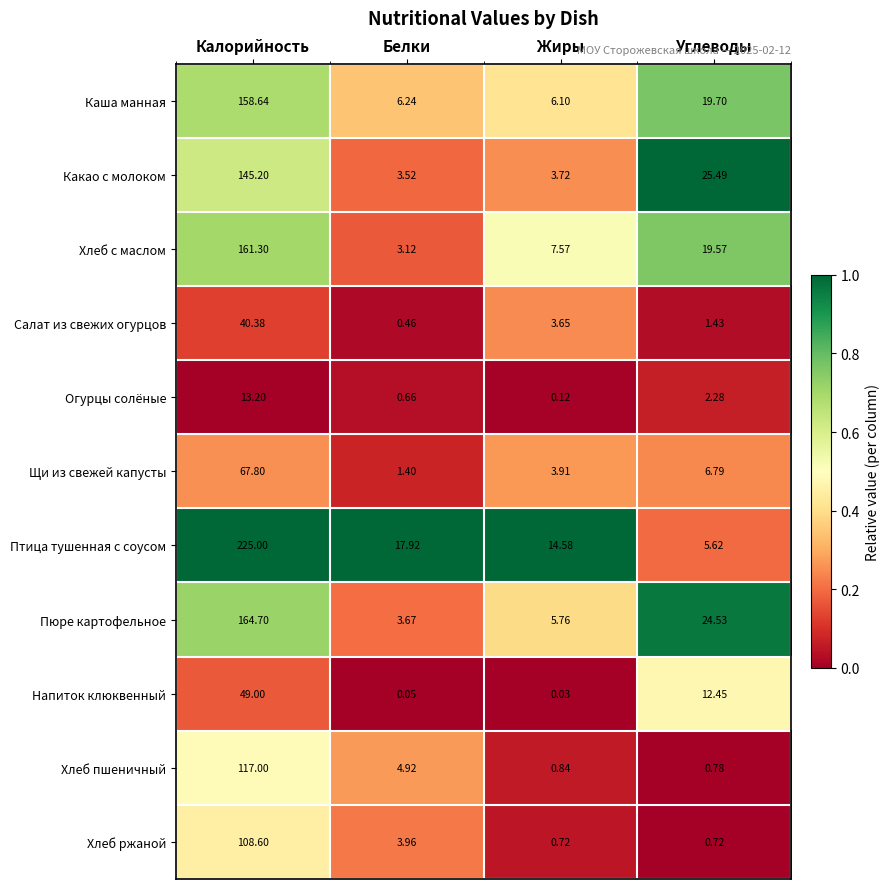

Which series changed the most between Белки and Жиры?

Хлеб с маслом